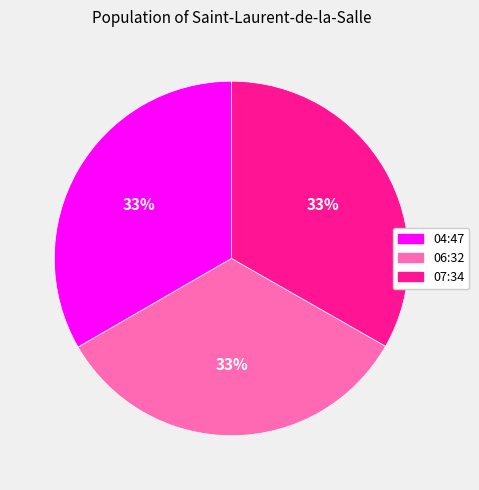

Count the number of slices in the pie.

3